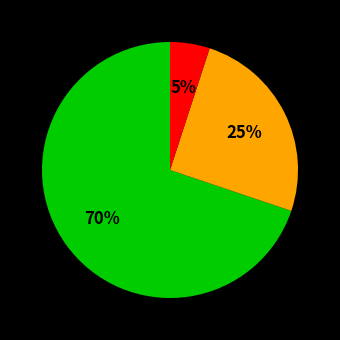

How many slices are in this pie chart?

3